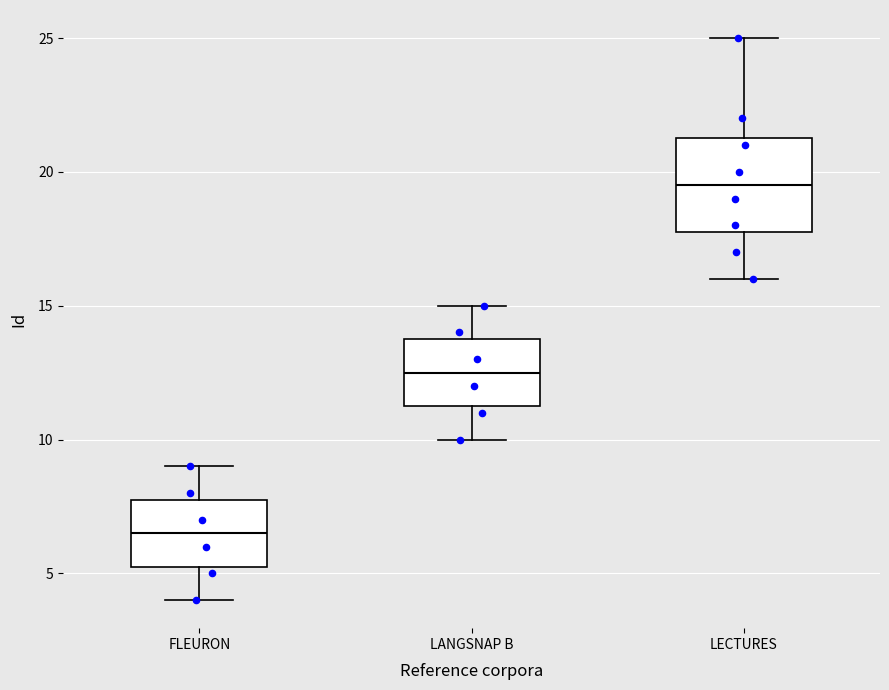

Comparing the boxes themselves (not the whiskers), which one is the tallest?

LECTURES